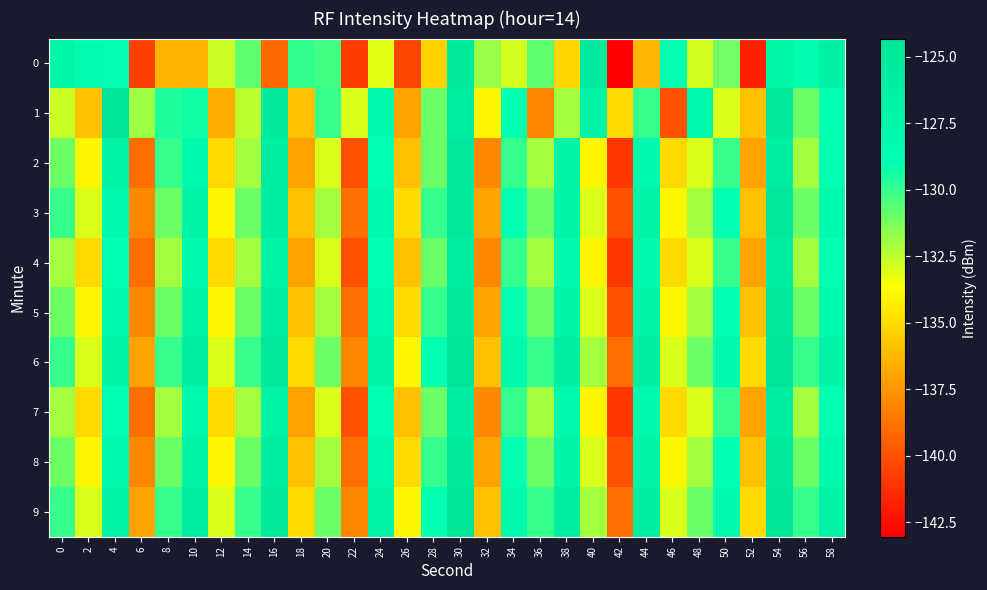

Count the number of data series in this chart.

10